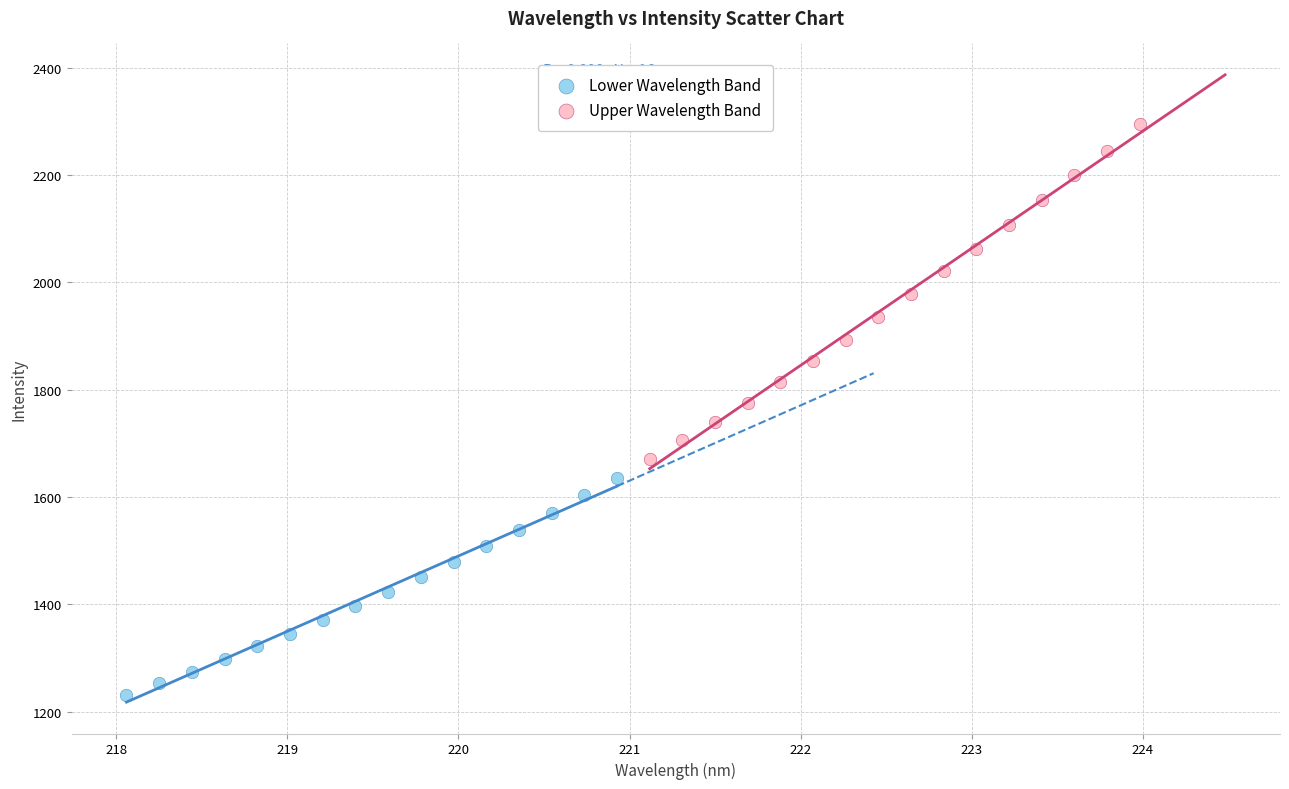

Which series contains the highest Y value?

Upper Wavelength Band